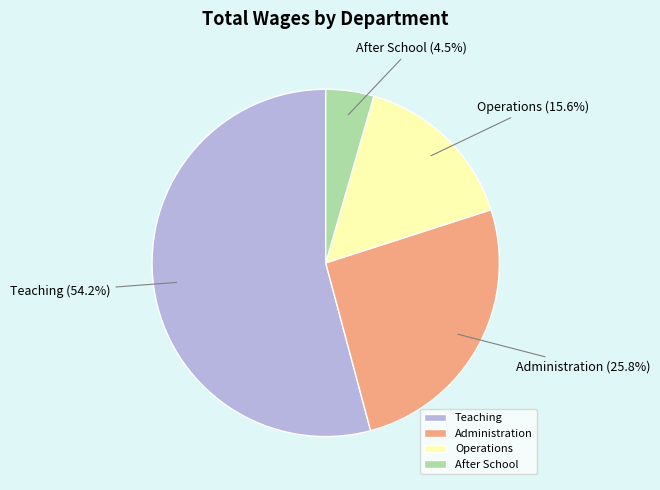

What is the largest slice in the pie chart?

Teaching